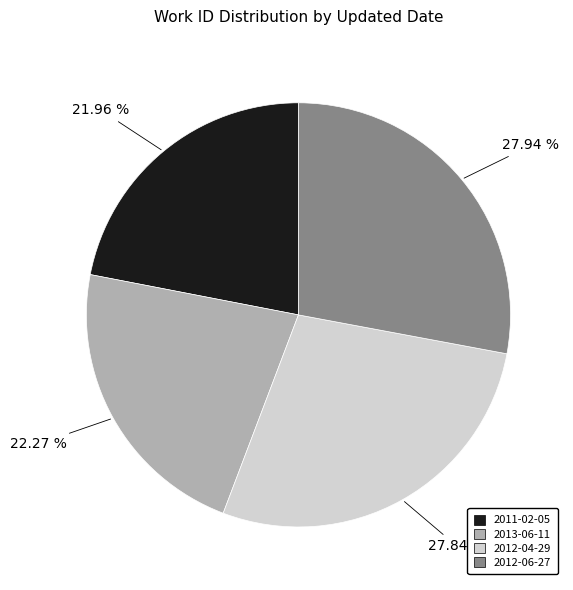

To the nearest percent, what portion does 2012-04-29 represent?

28%